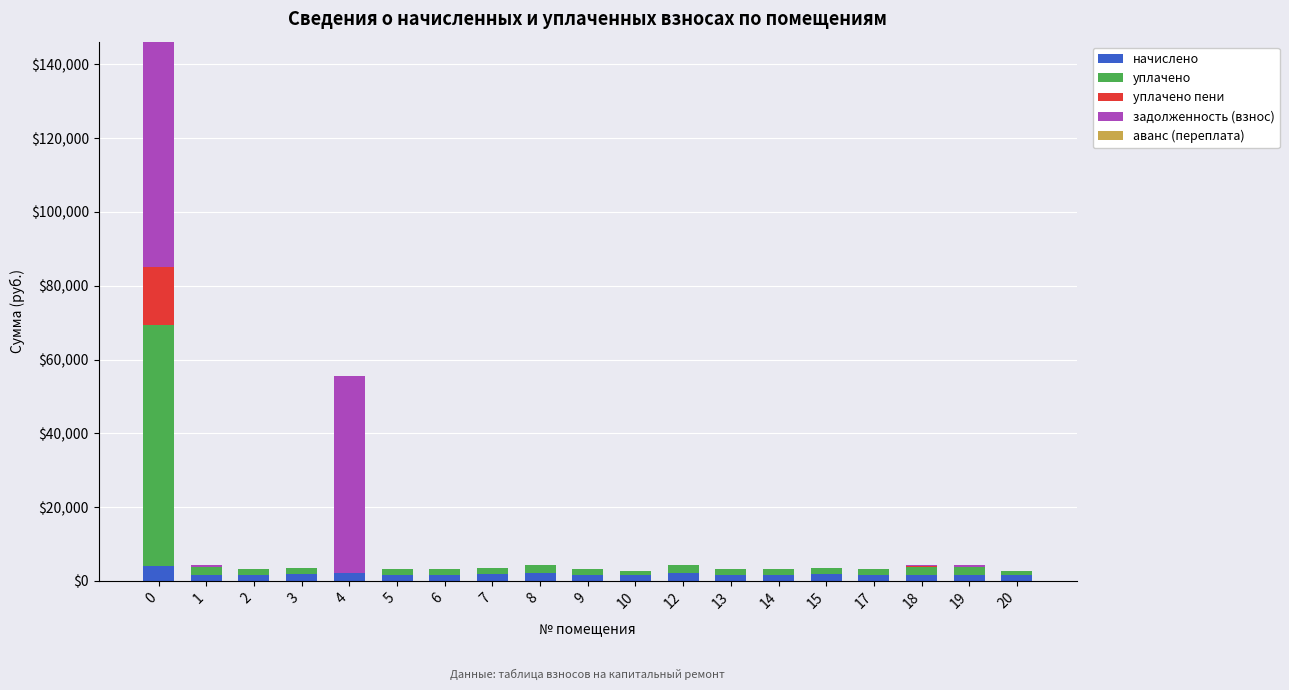

What is the maximum value for начислено?

3952.5